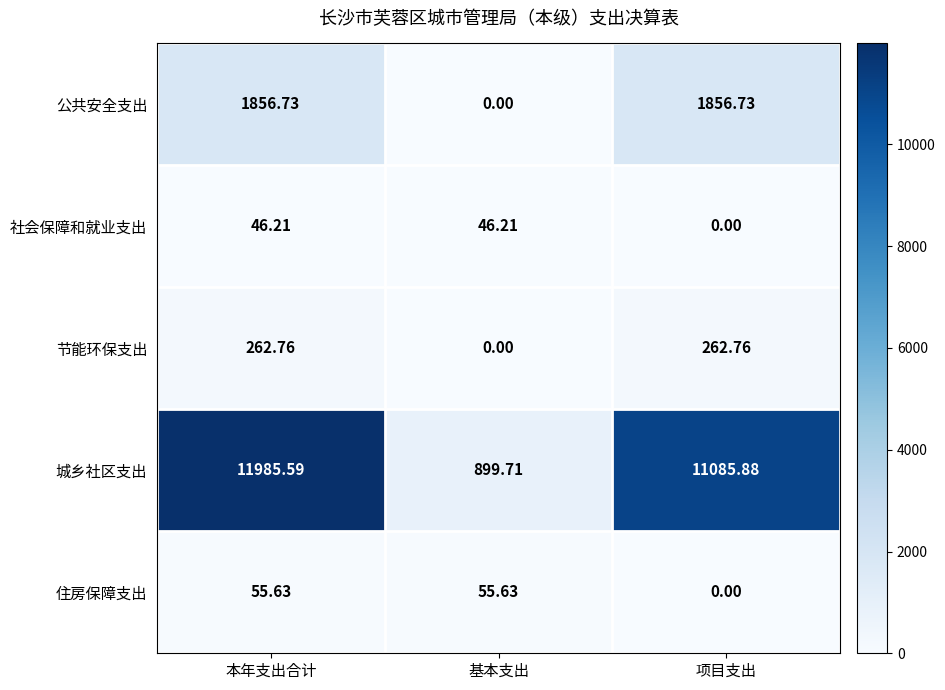

Which series changed the most between 本年支出合计 and 基本支出?

城乡社区支出